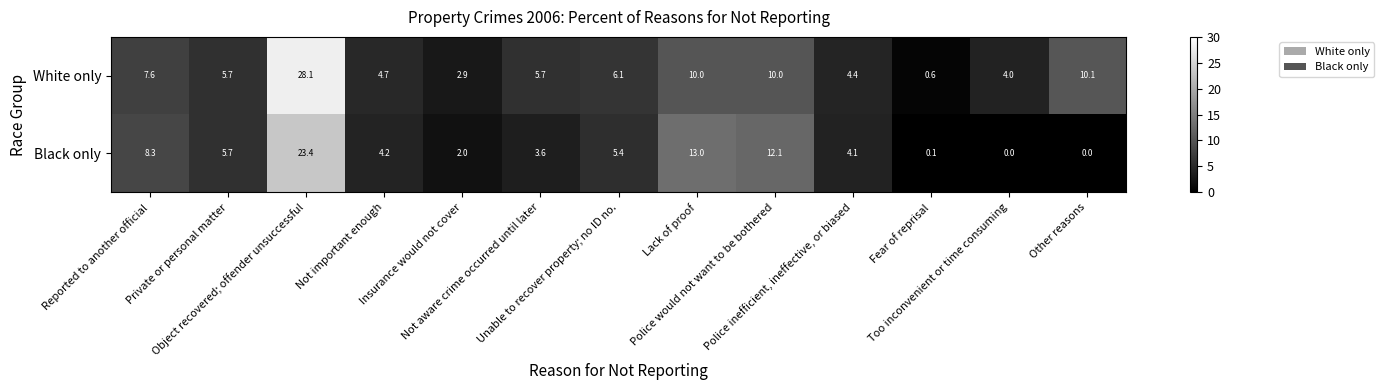

What is the maximum value shown in the chart?

28.1